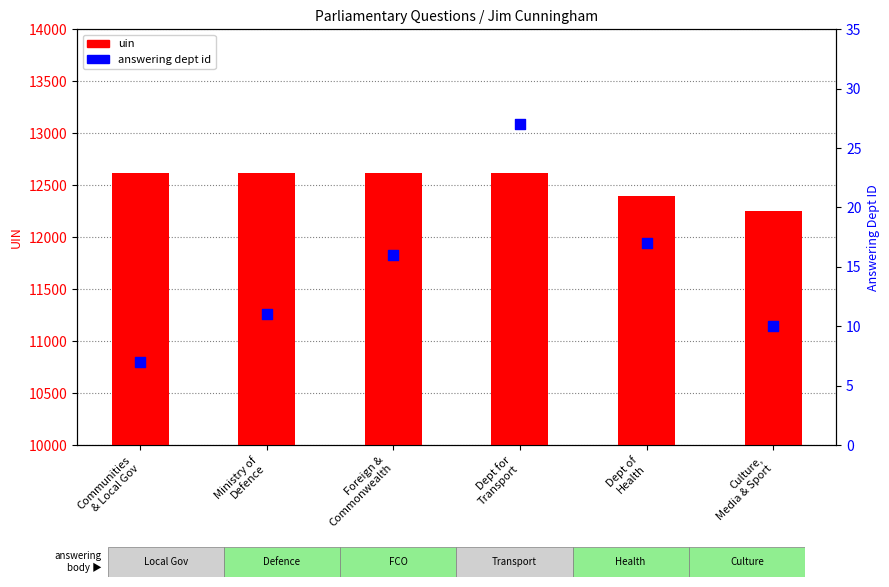

What are all the series names shown in the legend?

uin, answering dept id